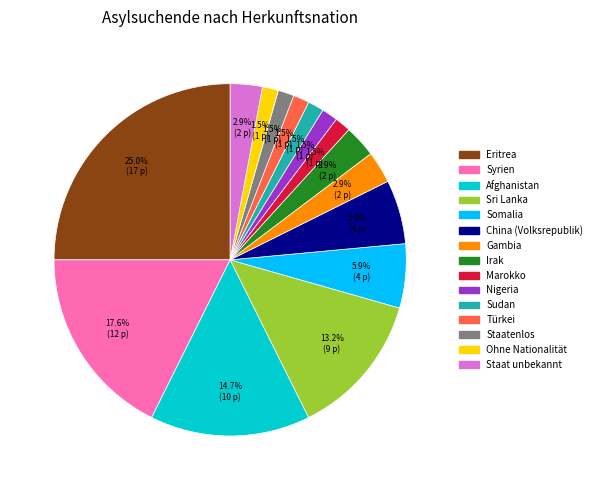

How many segments does this pie chart have?

15